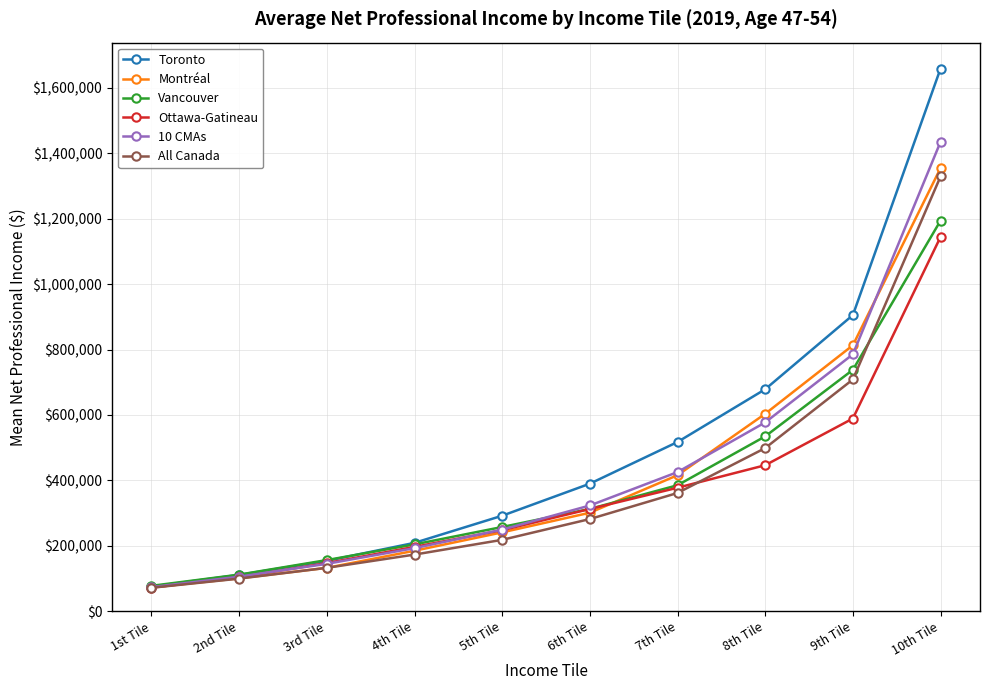

What is the difference between the 10 CMAs values at 9th Tile and 4th Tile?

592500